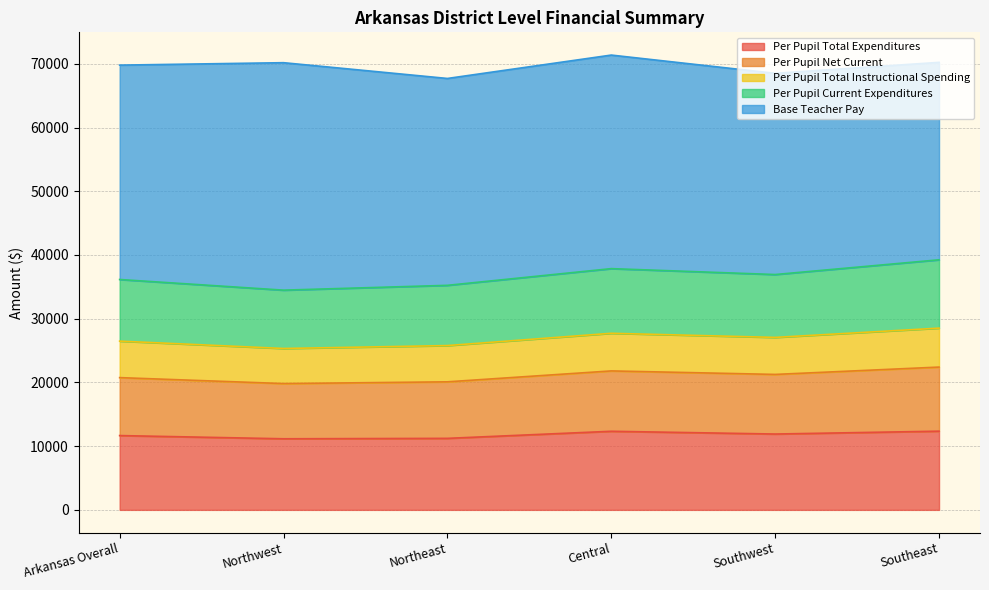

True or false: Per Pupil Total Expenditures has a value of 11659.8 at Arkansas Overall.

True